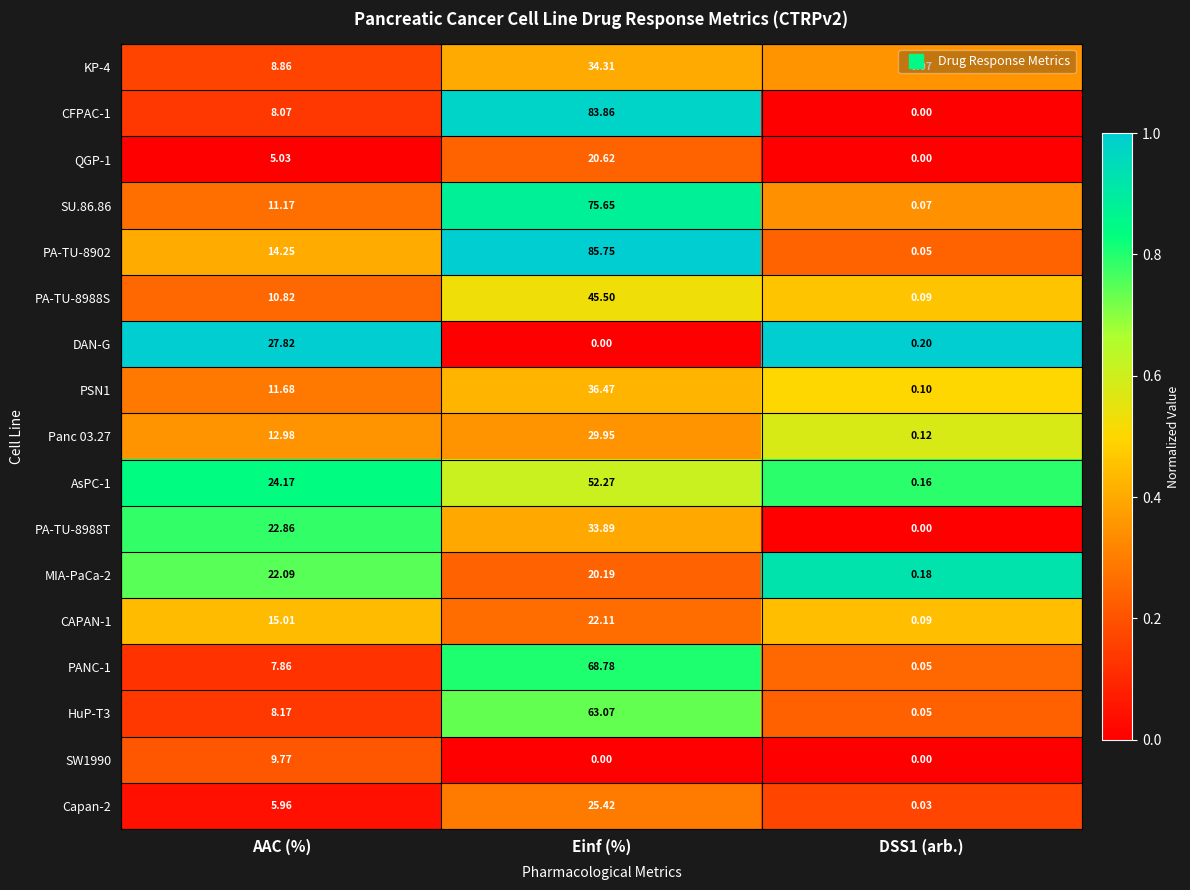

At which category is the sum across all series the highest?

Einf (%)